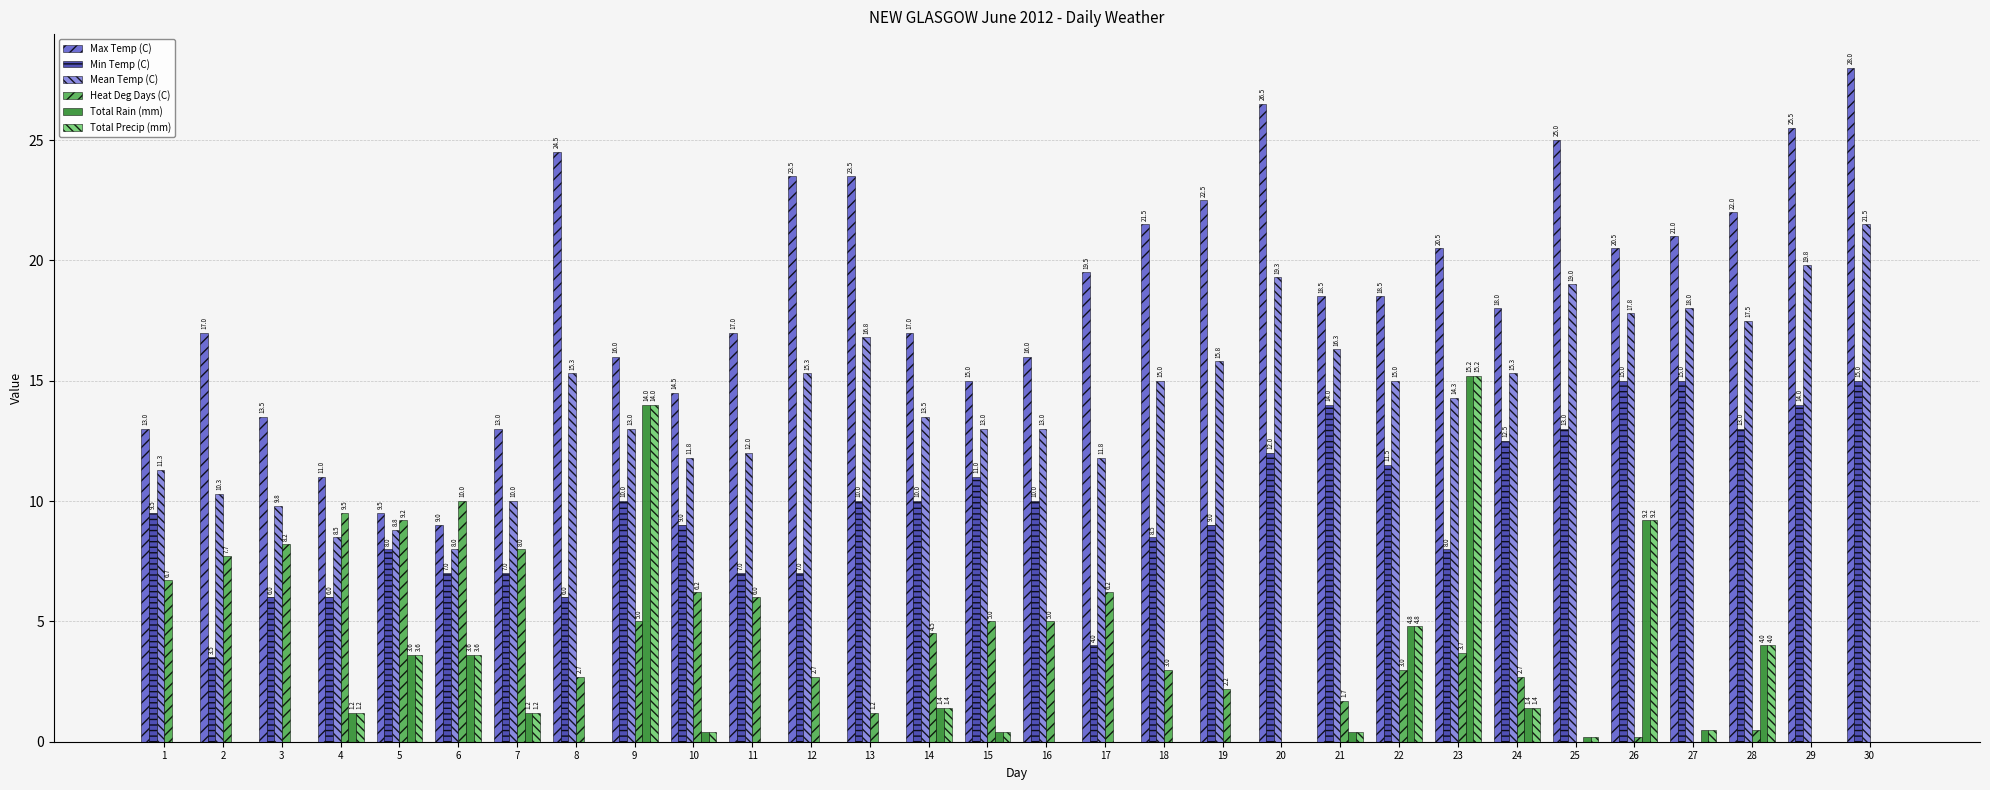

How many groups of bars are there?

30